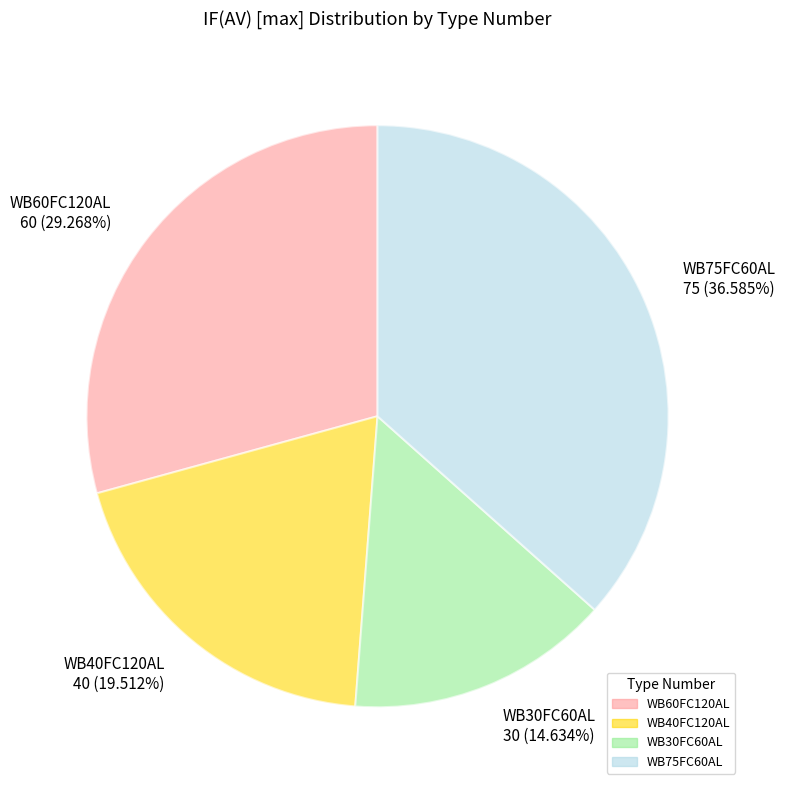

Is it true that WB75FC60AL is 31% of the pie?

False